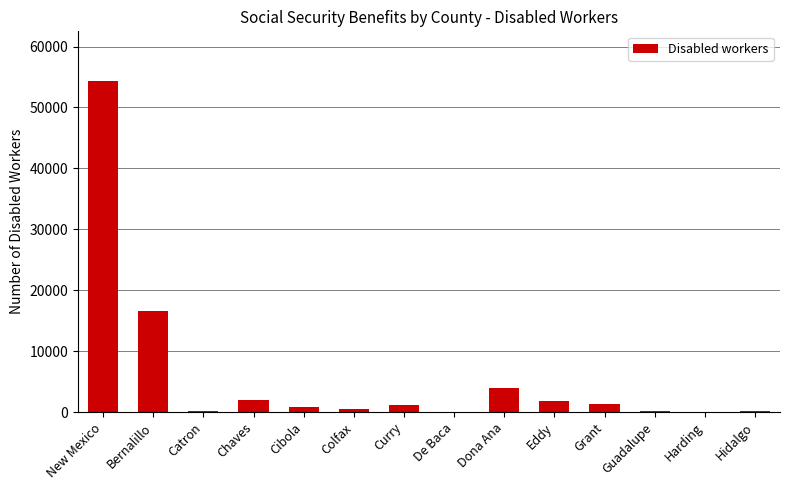

What is the sum of the values at Dona Ana and Eddy?

5829